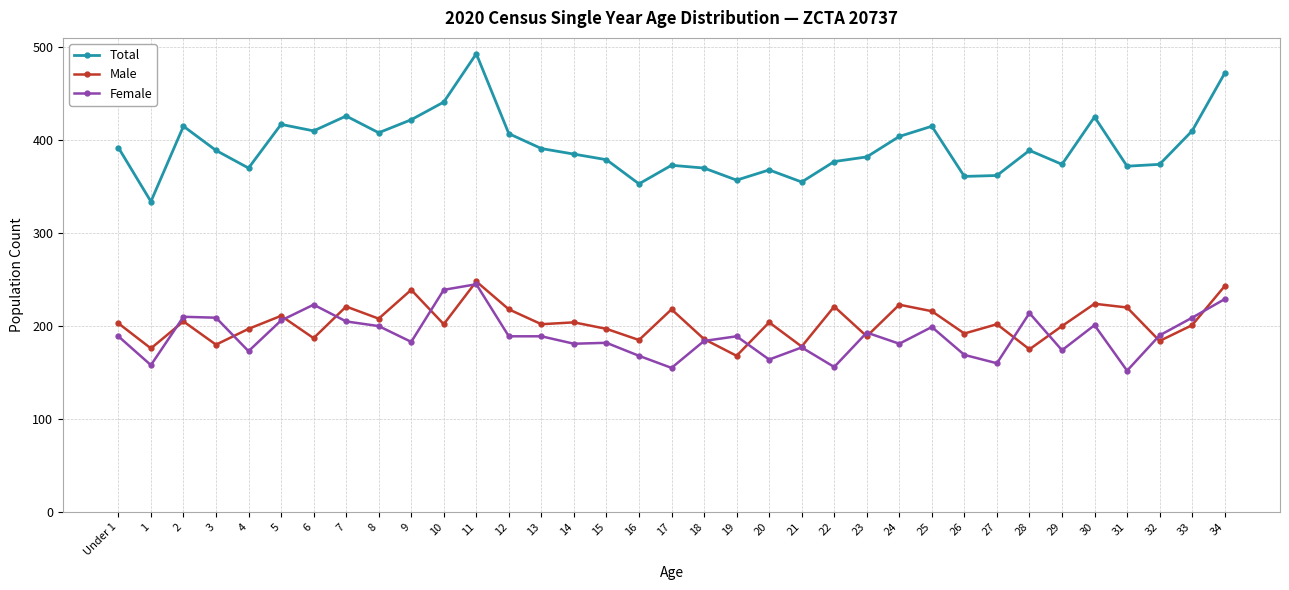

What is the approximate value of Female at 11?

245